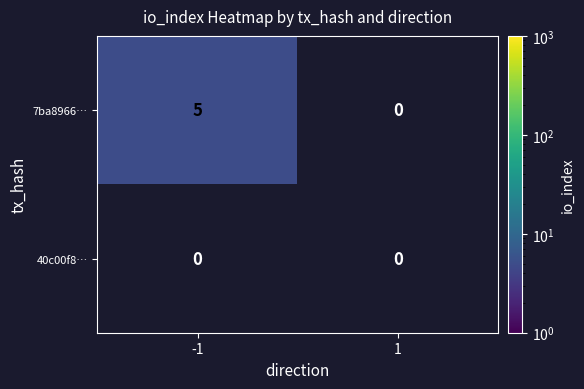

Which series has the largest total across all categories?

7ba8966…